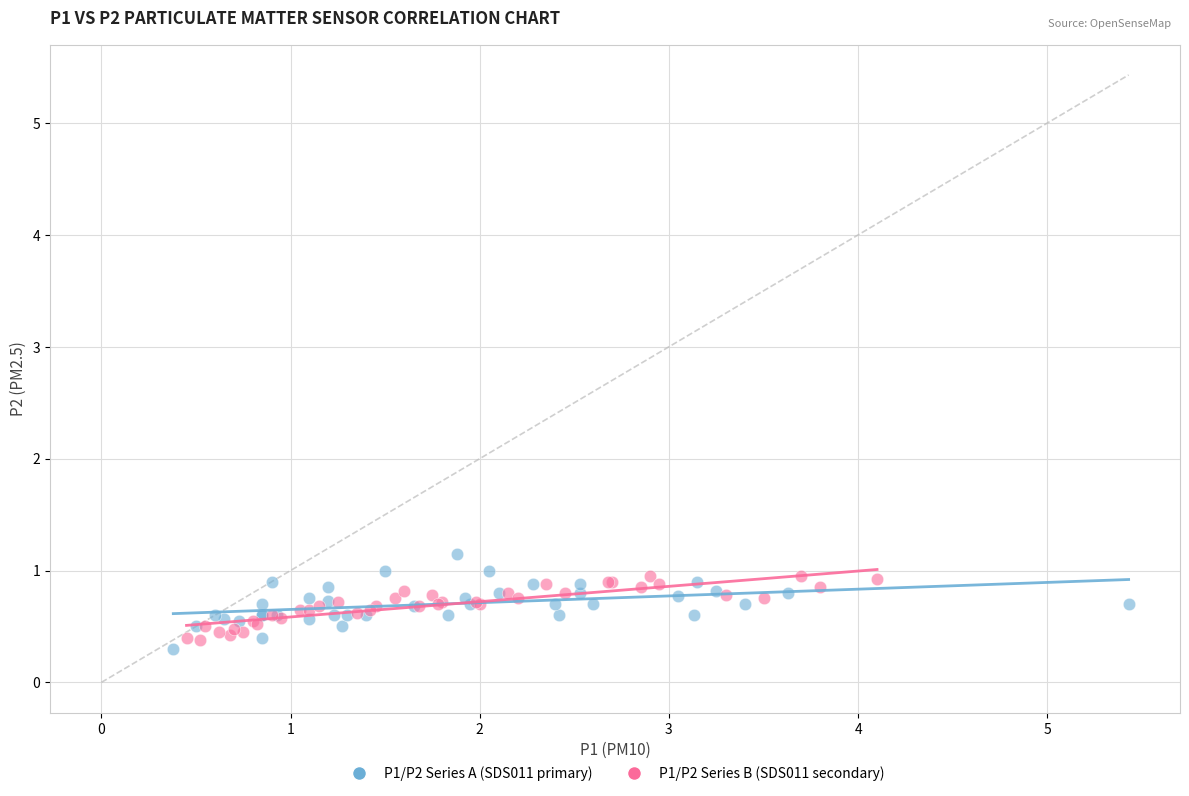

Which series contains the highest Y value?

P1/P2 Series A (SDS011 primary)